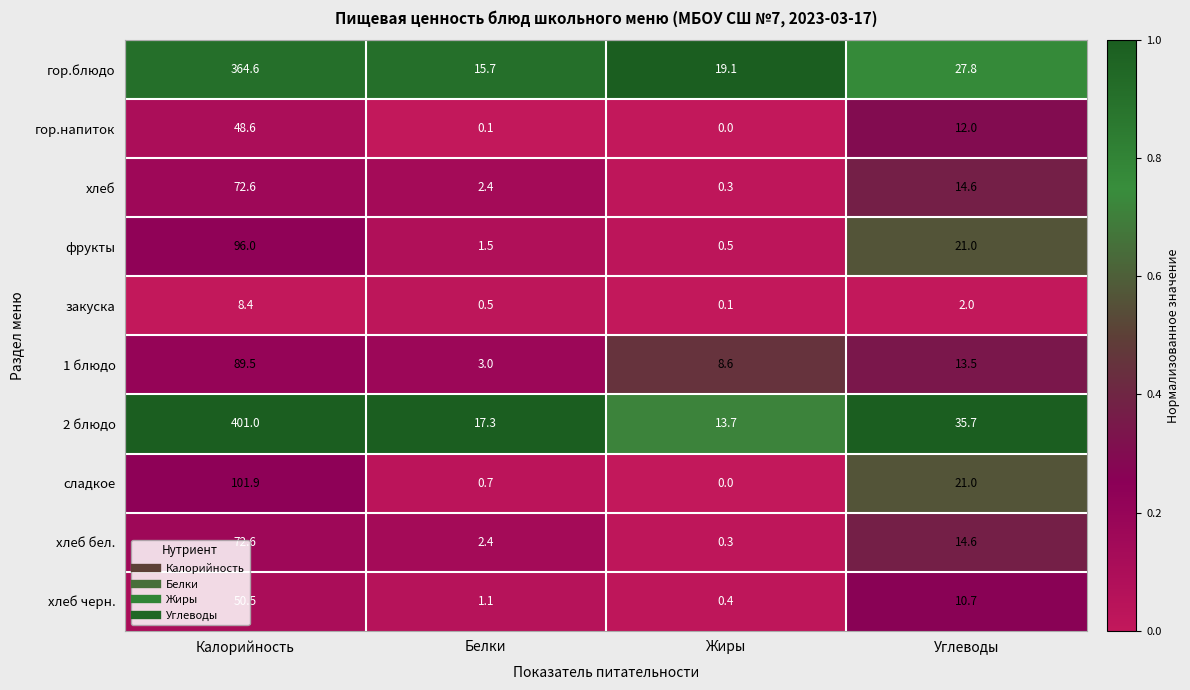

At which label does 1 блюдо first exceed 13?

Калорийность